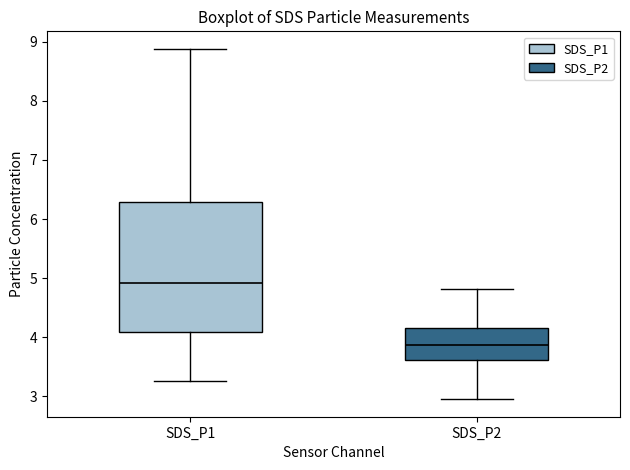

Which box is the tallest, from its lower edge to its upper edge?

SDS_P1